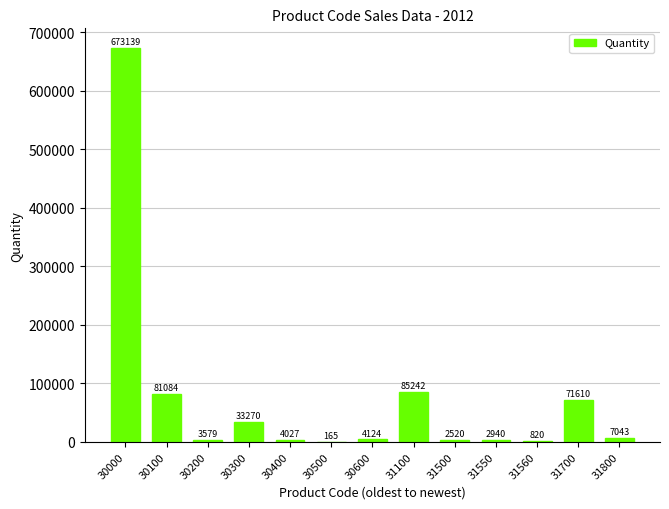

Which category has the highest value across all series?

30000